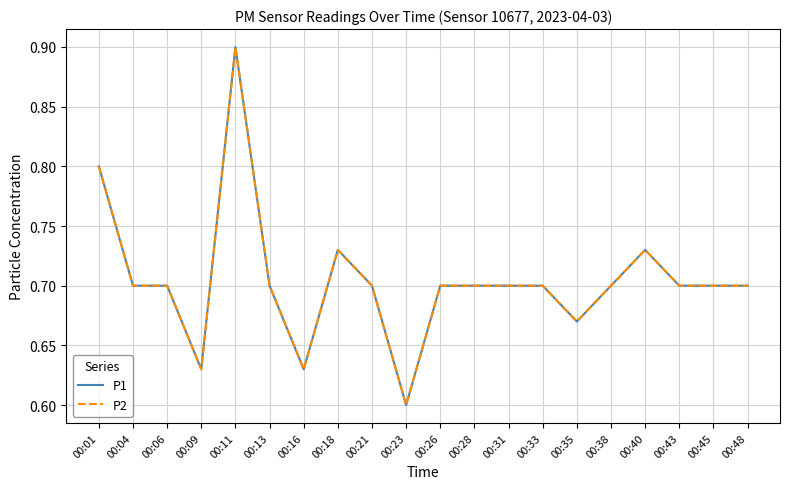

What is the maximum value for P1?

0.9